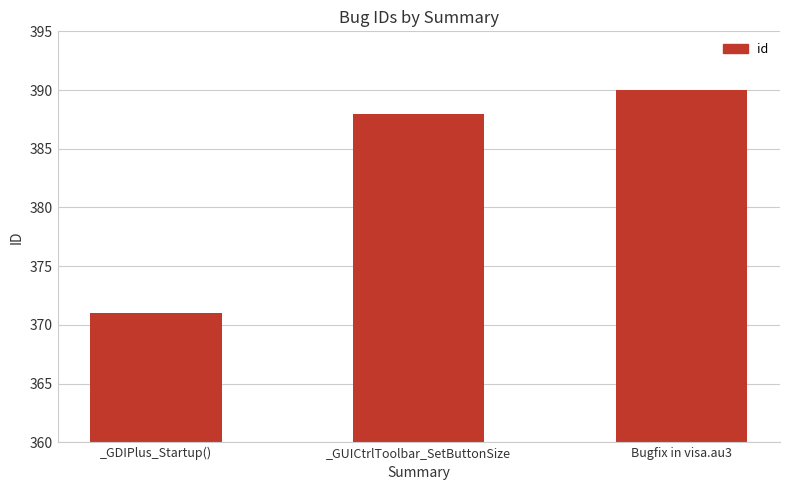

List the labels in order of value, smallest first.

_GDIPlus_Startup(), _GUICtrlToolbar_SetButtonSize, Bugfix in visa.au3